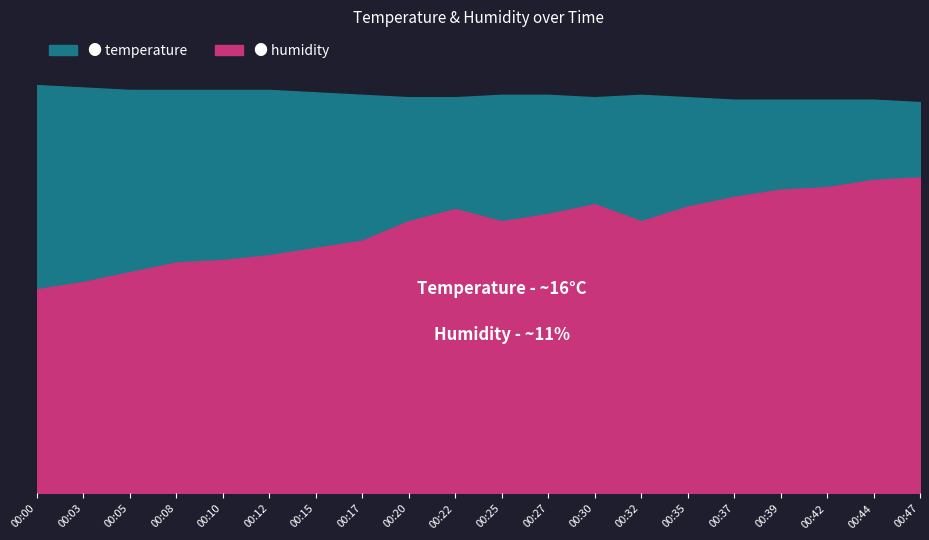

What is the difference between the highest and lowest values at 00:20?

5.1